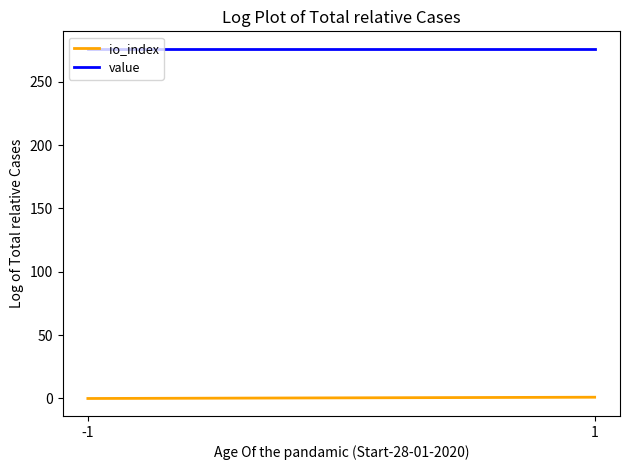

Is the value of io_index at 1 greater than the value of value at 1?

No